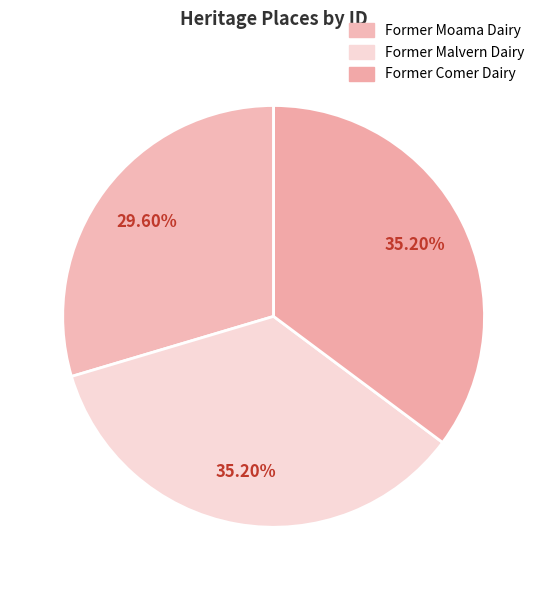

How many segments does this pie chart have?

3